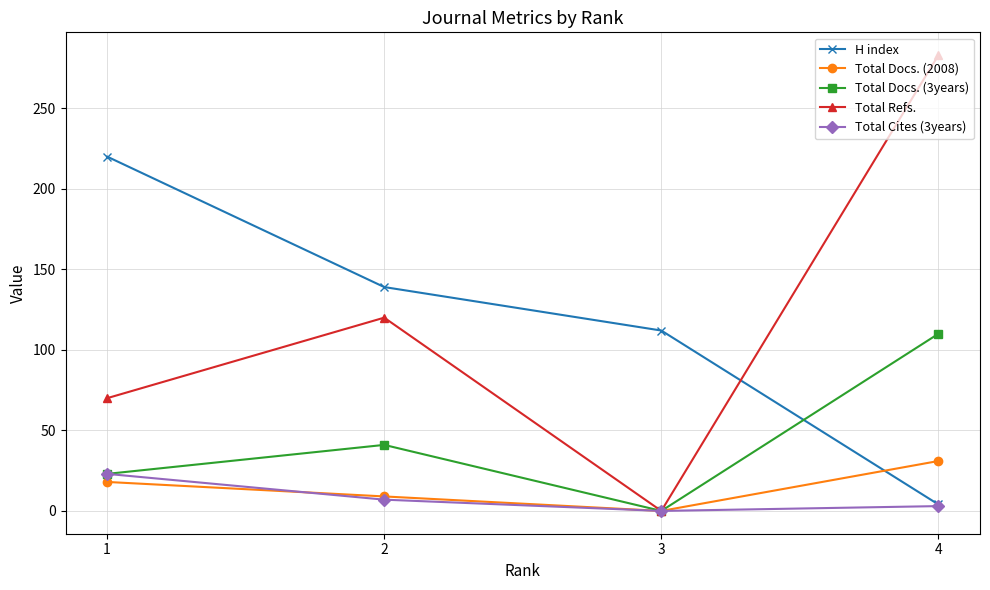

Where is the first local minimum for Total Refs.?

3